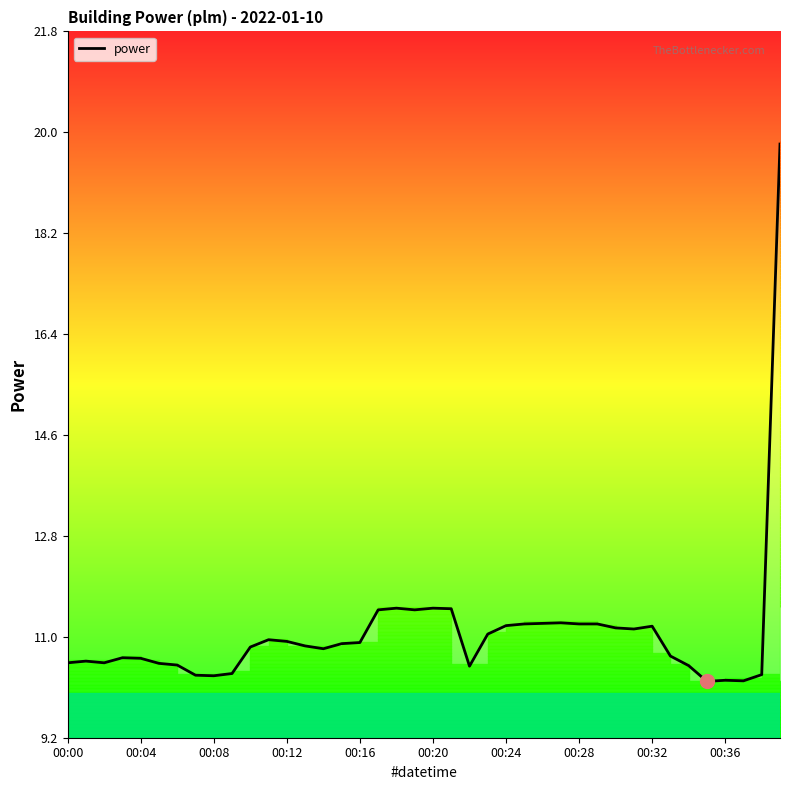

How many interior local peaks (higher than both neighbors) does the data have?

8